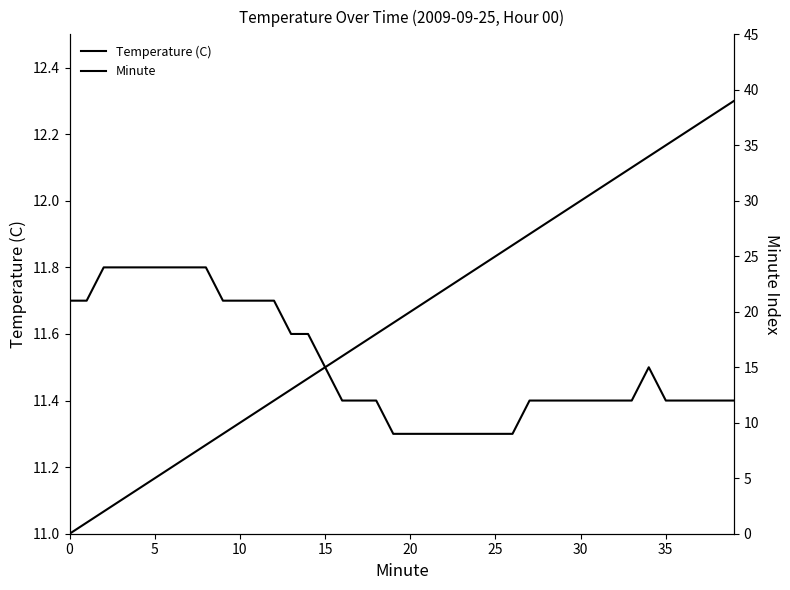

Which series has the largest total across all categories?

Minute